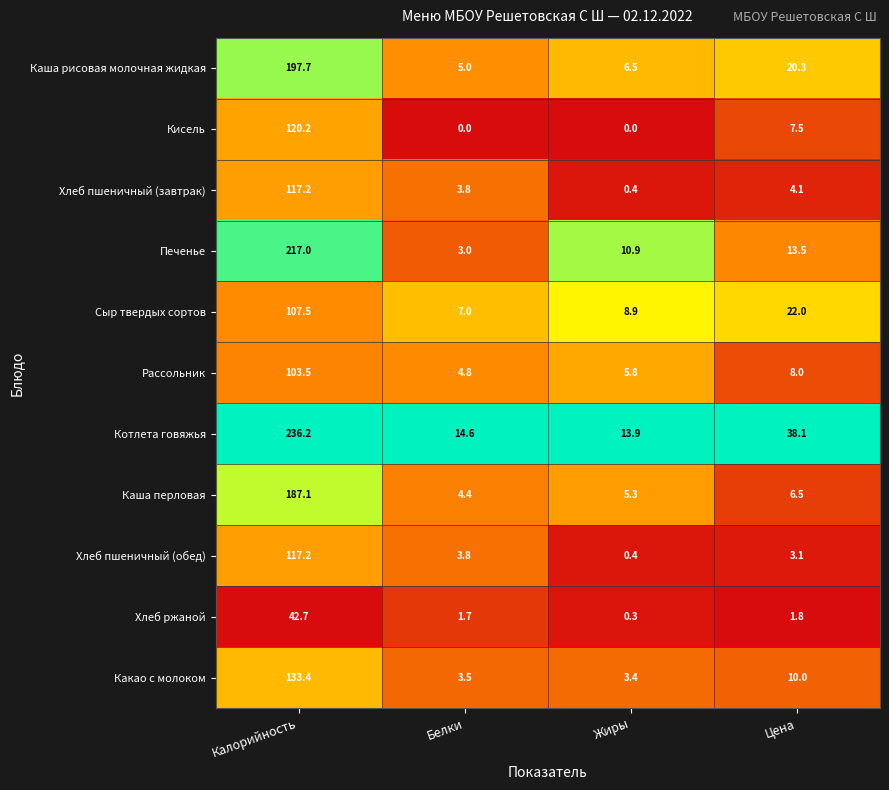

True or false: Печенье has a value of 20.9 at Цена.

False